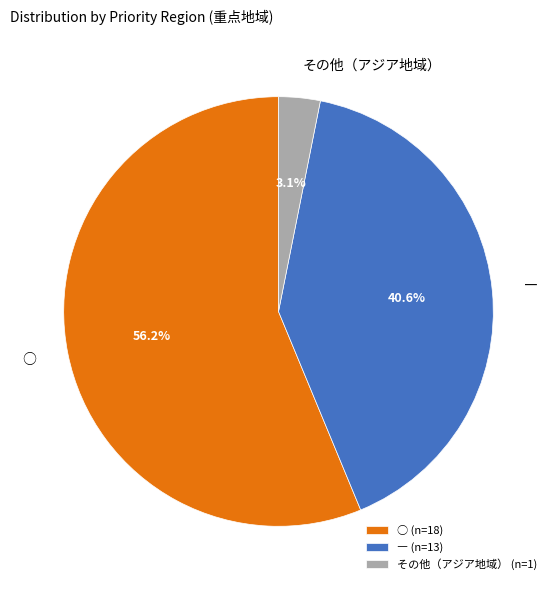

The ― slice represents 21% of the pie. True or false?

False